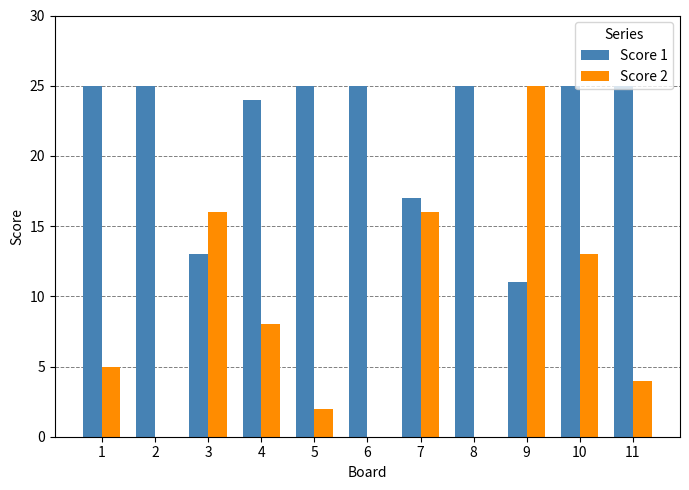

Is it true that Score 1 equals 11 at 9?

True